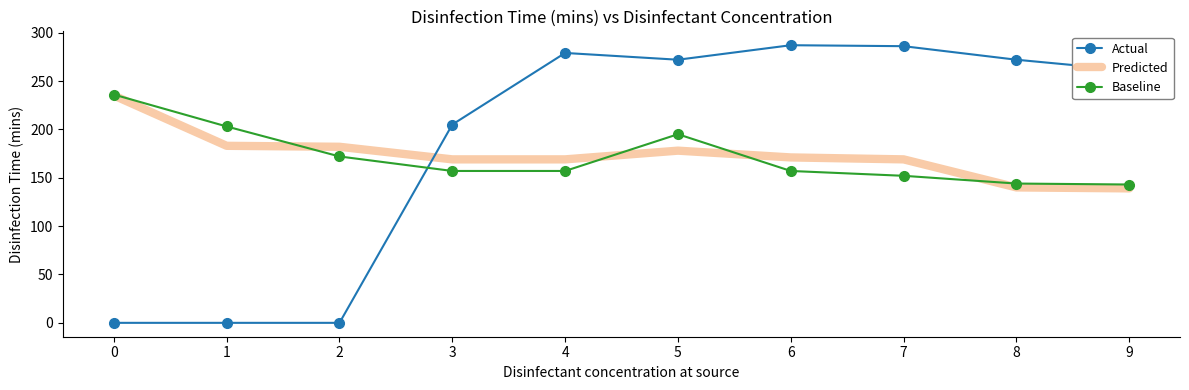

Is the value of Predicted at 9 greater than the value of Actual at 5?

No